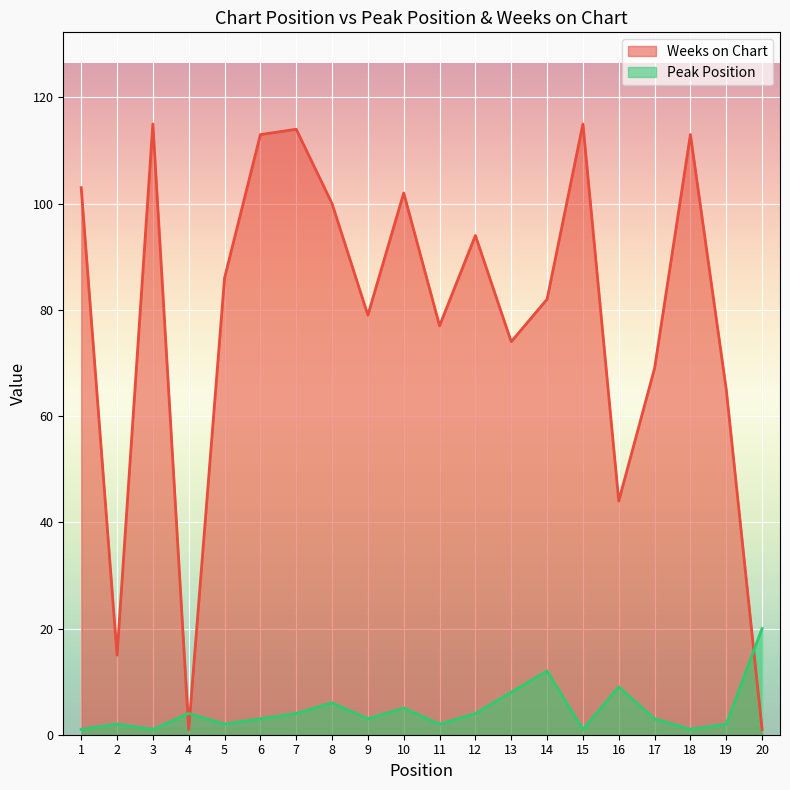

How many intersections are there between Weeks on Chart and Peak Position?

3